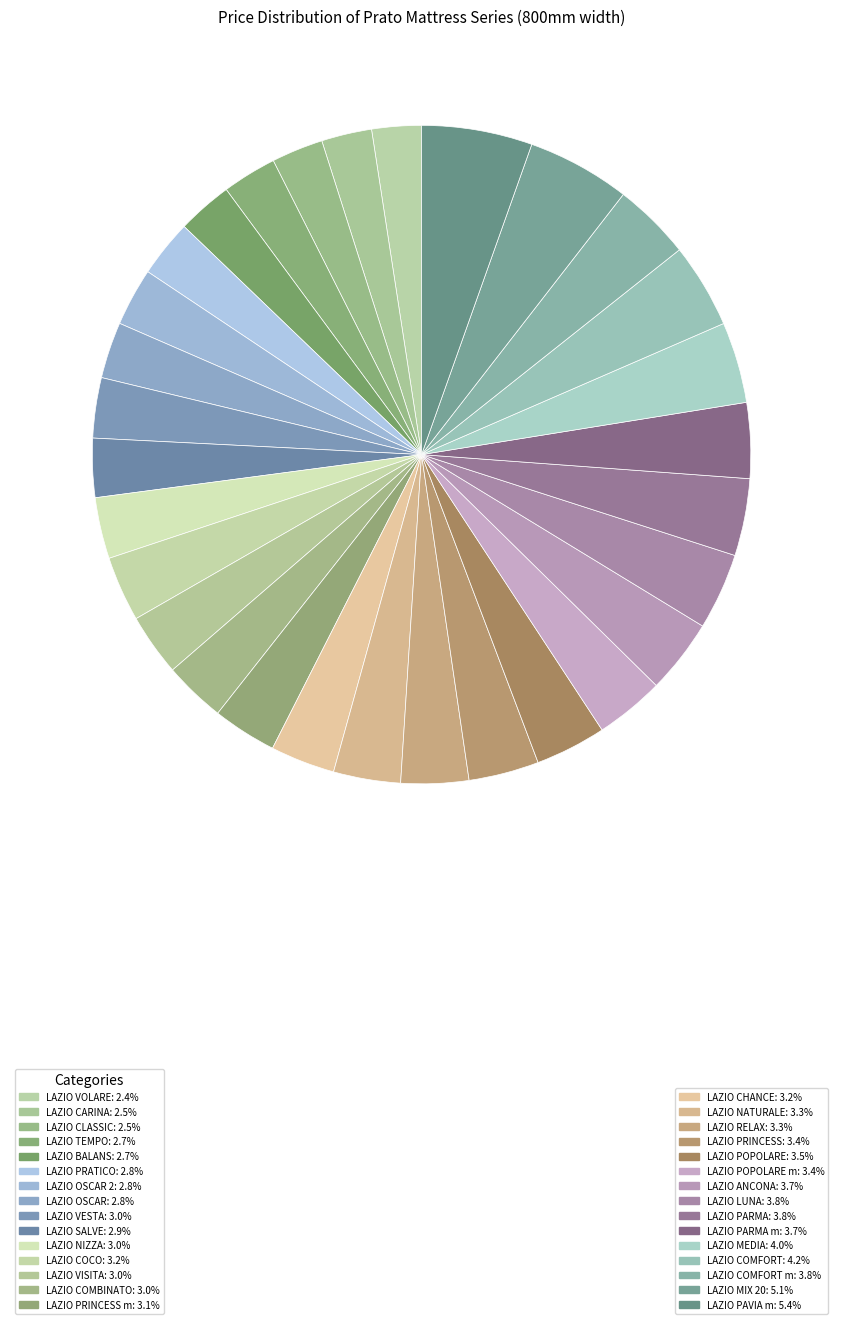

How many segments does this pie chart have?

30